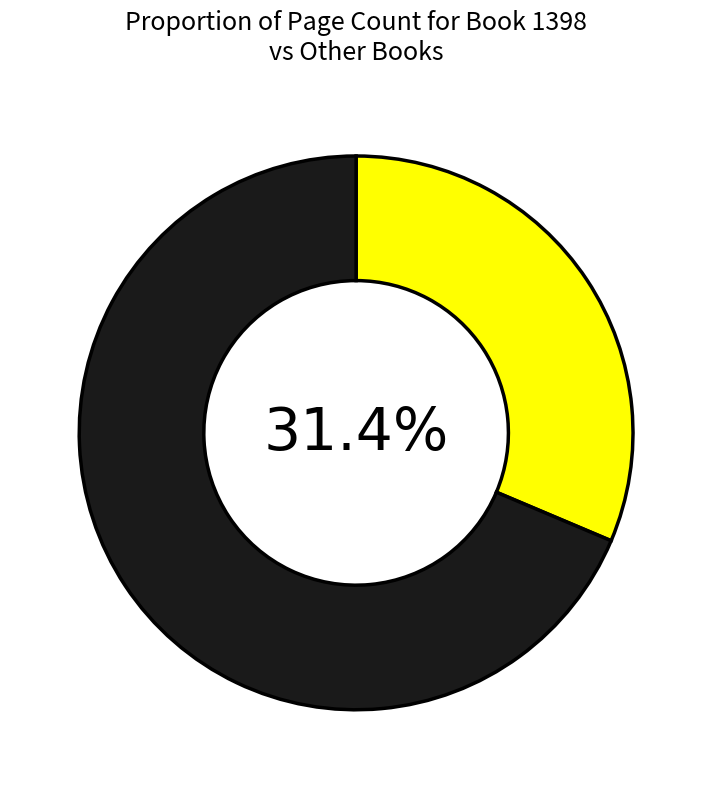

Is there any slice that represents more than half of the pie?

Yes